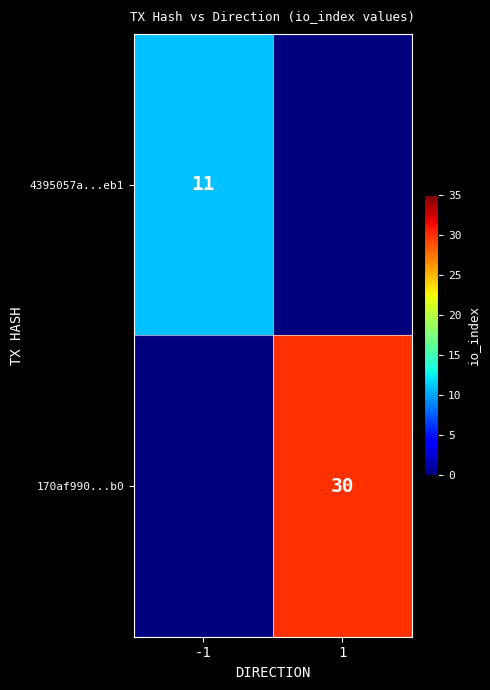

The value of 4395057a...eb1 at -1 is 11. True or false?

True